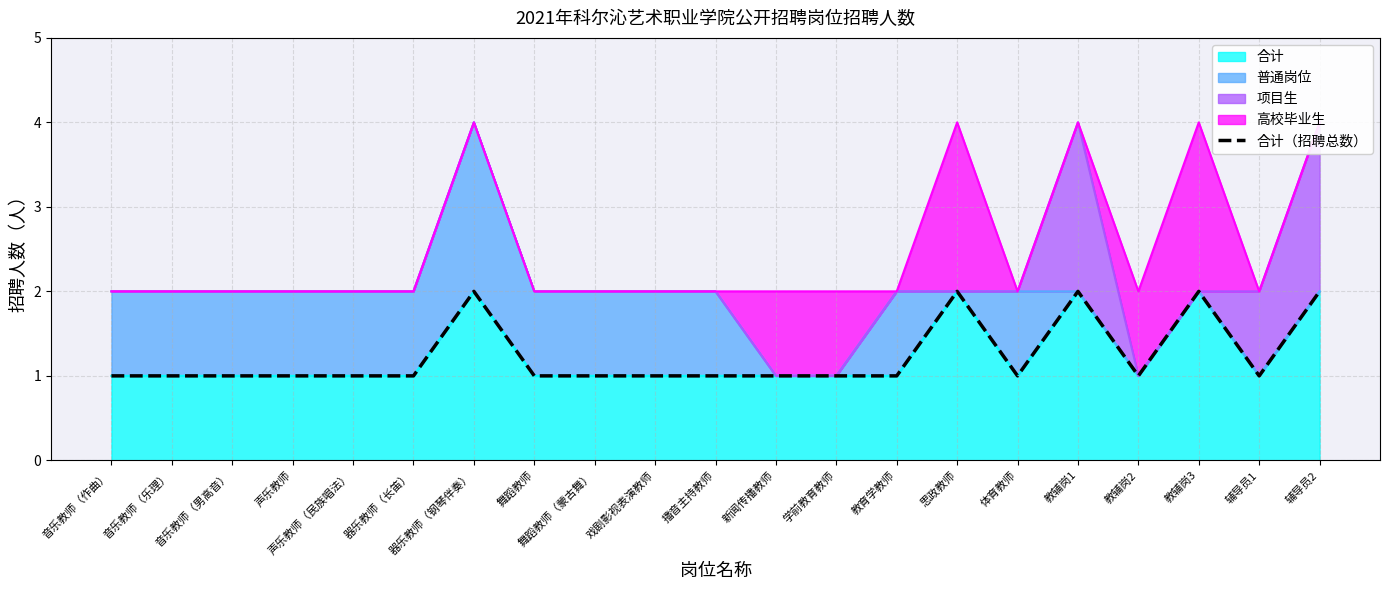

What is the sum of the values at 辅导员2 and 声乐教师（民族唱法）?

3